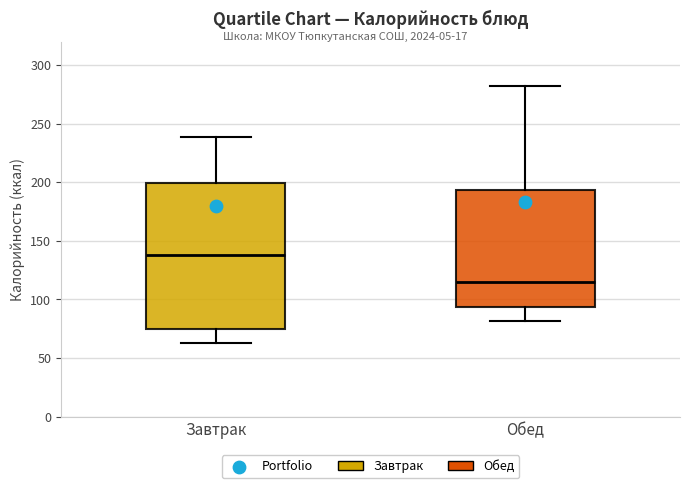

Which box's median line is the lowest?

Обед